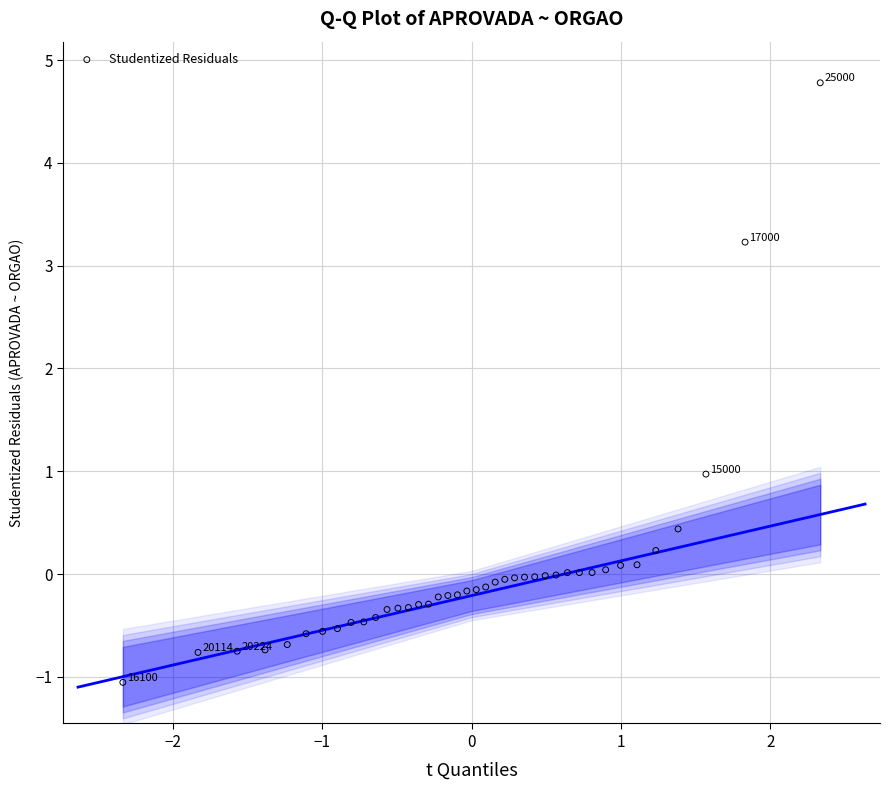

What is the range of Y values (max minus min)?

5.8